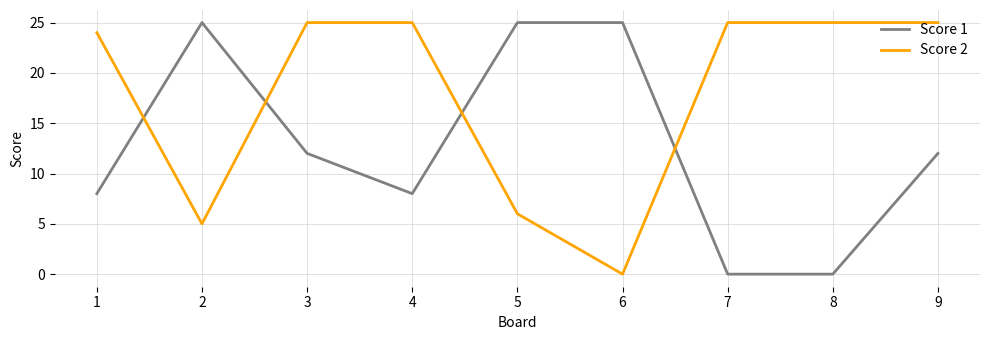

Is the value of Score 2 at 2 greater than the value of Score 1 at 8?

Yes